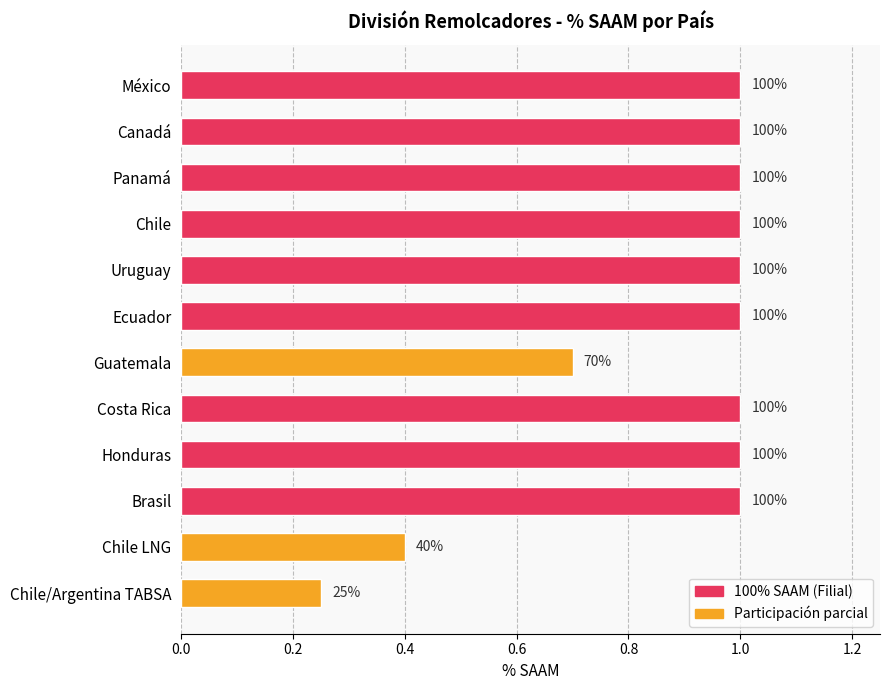

How many bars are there in total?

12